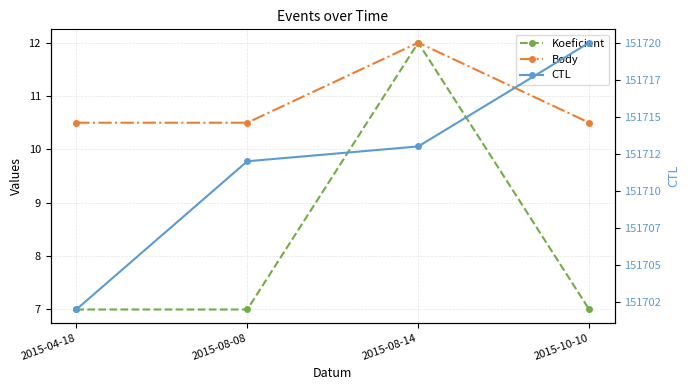

The value of Koeficient at 2015-08-08 is 9.7. True or false?

False